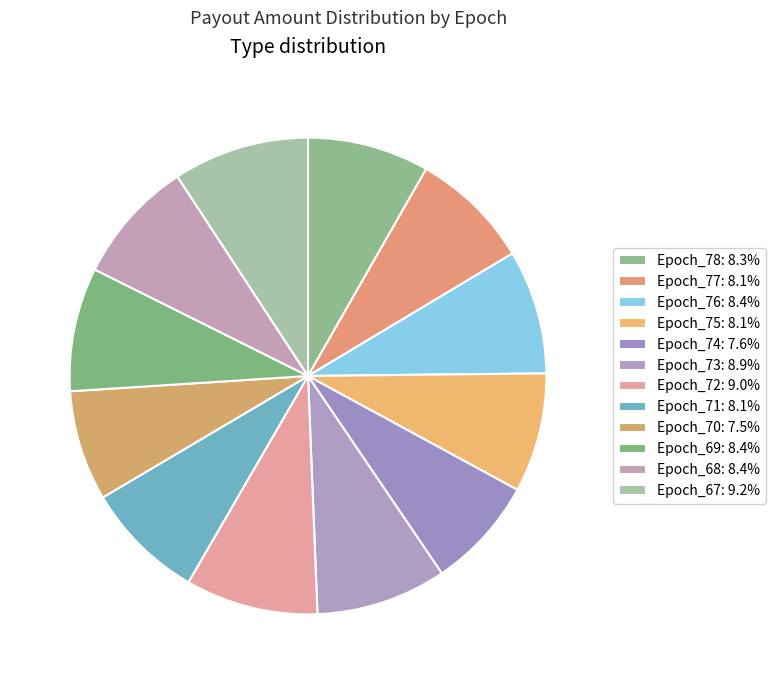

How many slices are in this pie chart?

12